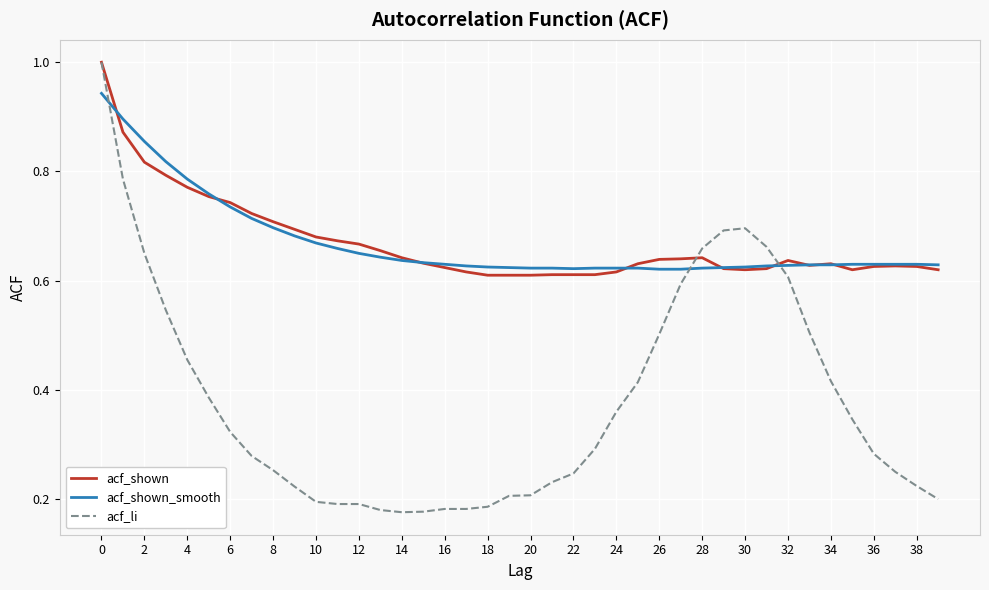

Does the chart display data point markers on the line(s)?

No